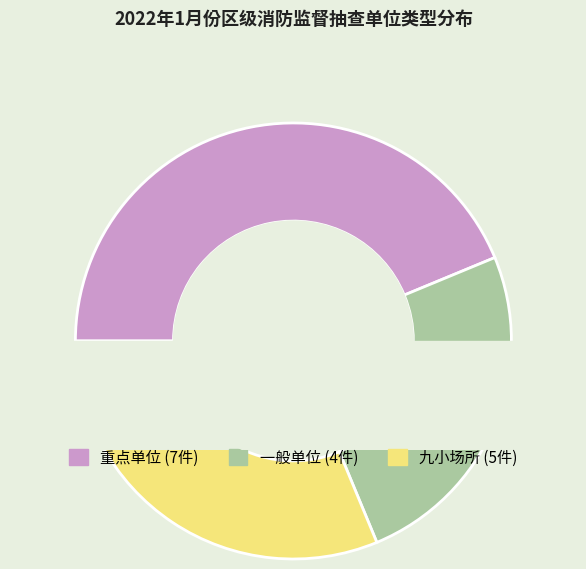

How many segments does this pie chart have?

3